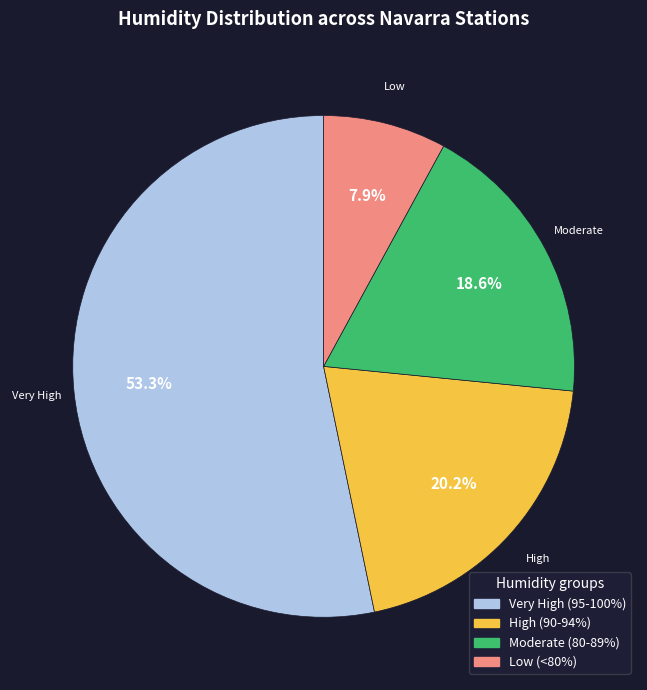

Does any single category account for the majority?

Yes